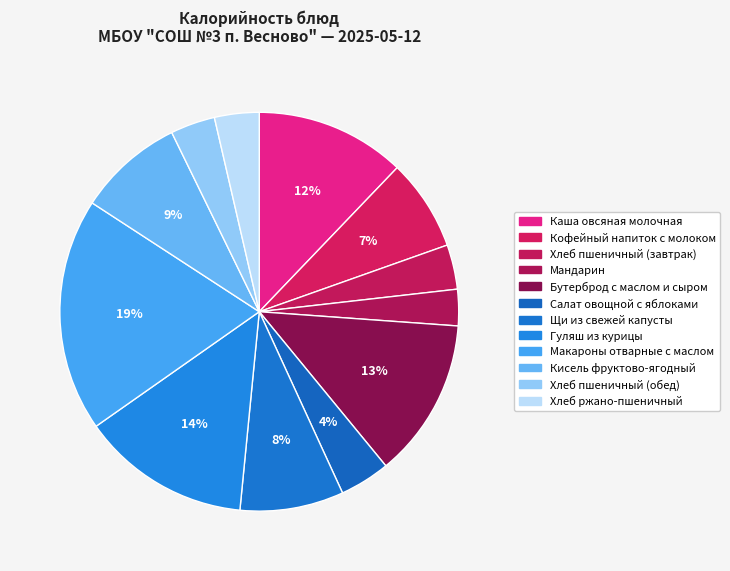

Is Макароны отварные с маслом the majority of the pie?

No